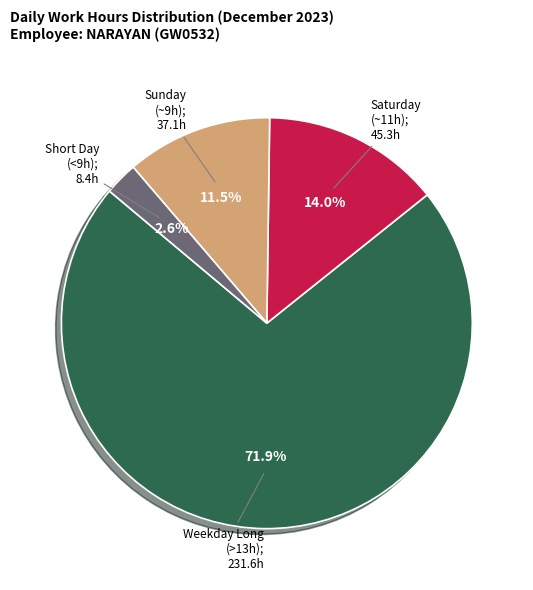

Is there any slice that represents more than half of the pie?

Yes